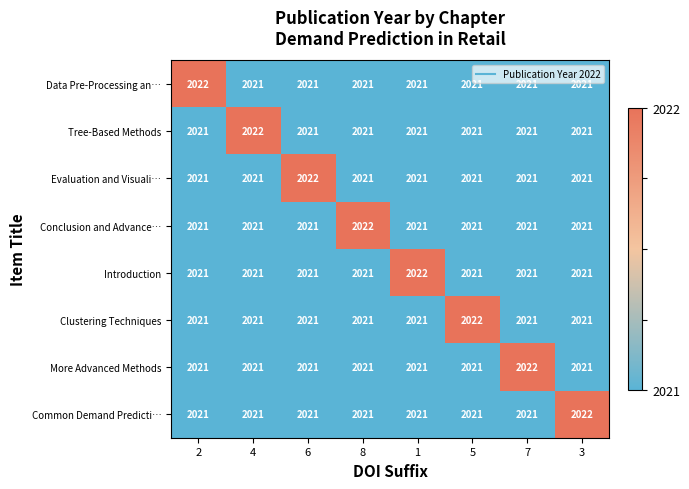

At how many categories does at least one series exceed 2021?

8